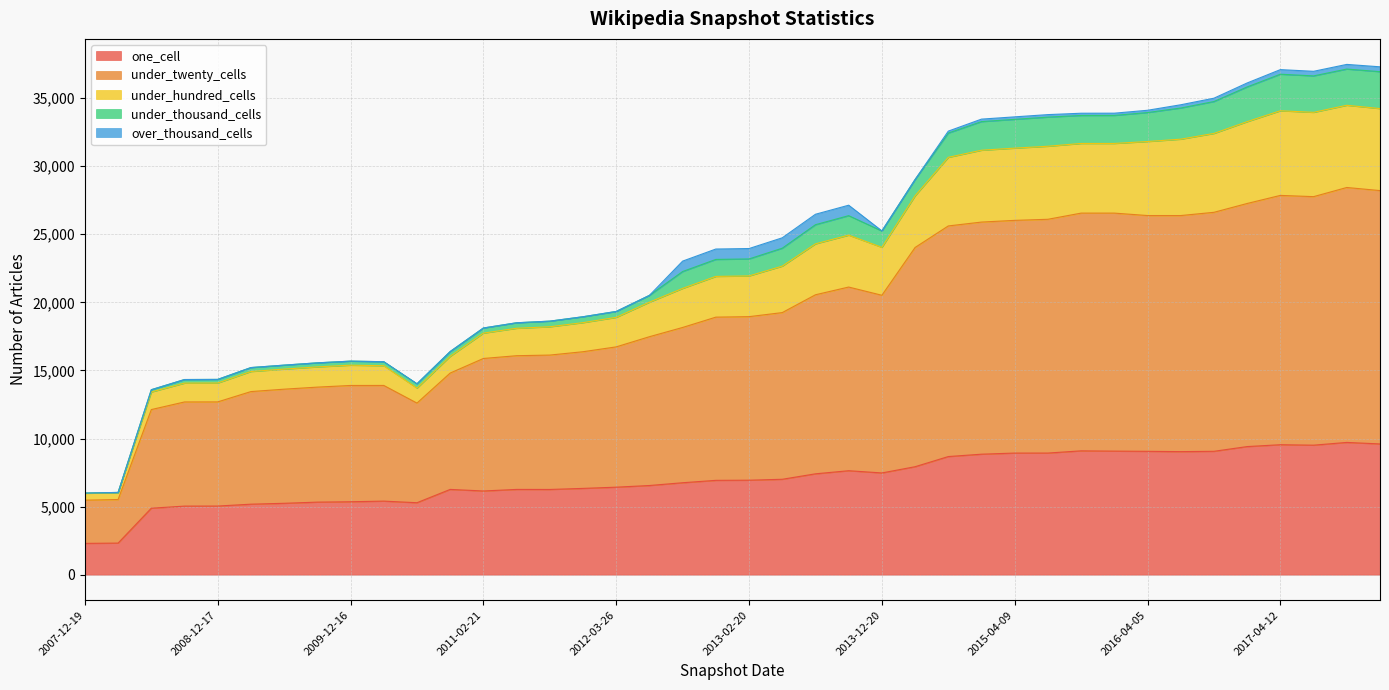

True or false: under_hundred_cells and under_twenty_cells intersect in this chart.

False